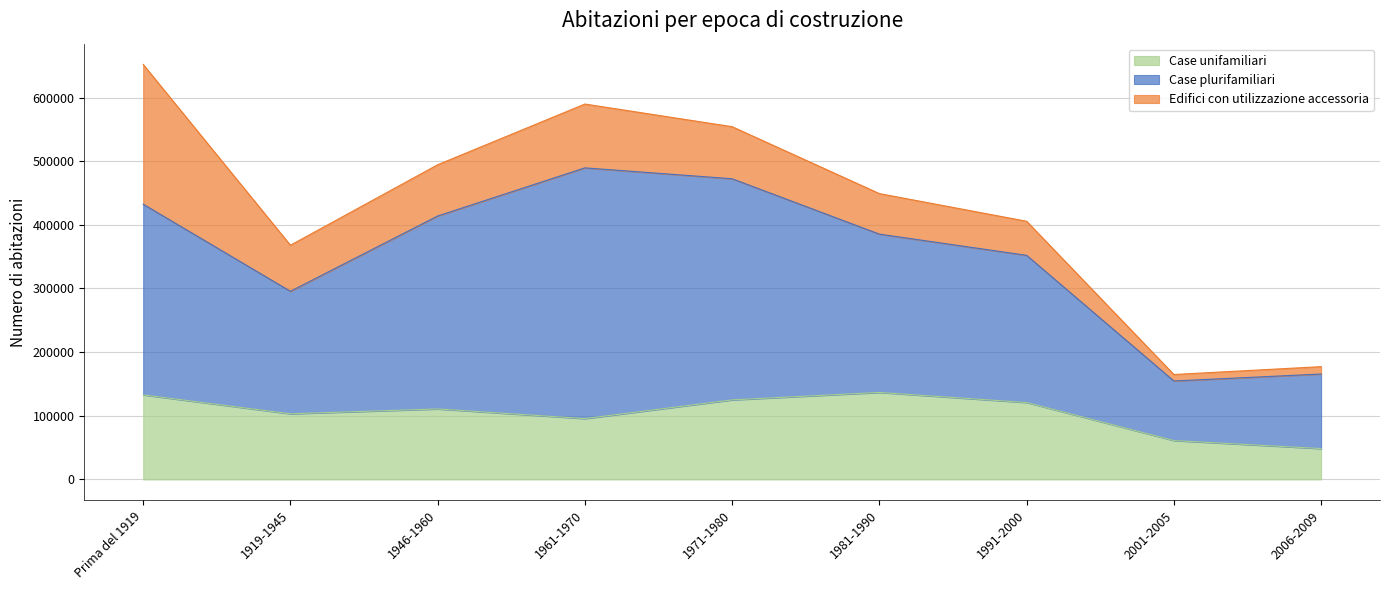

At which category is the sum across all series the highest?

Prima del 1919